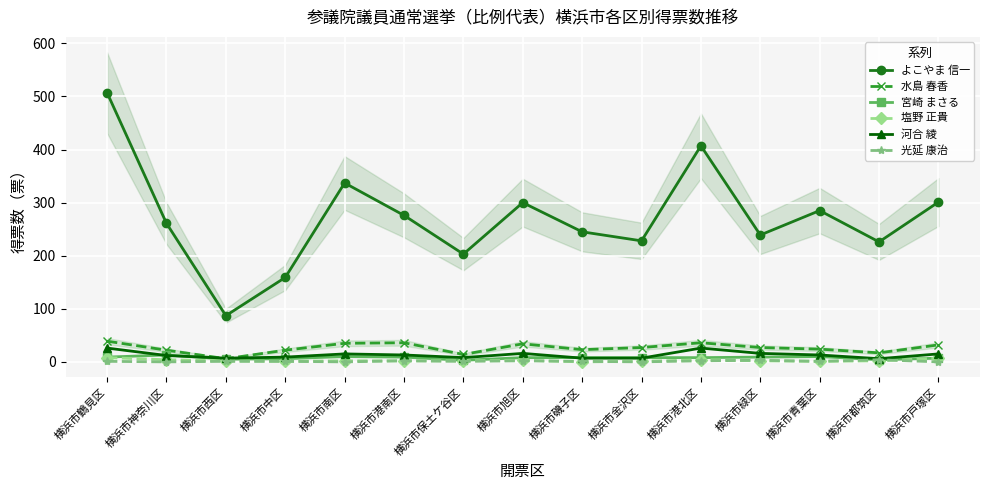

What is the difference between the highest and lowest values at 横浜市金沢区?

228